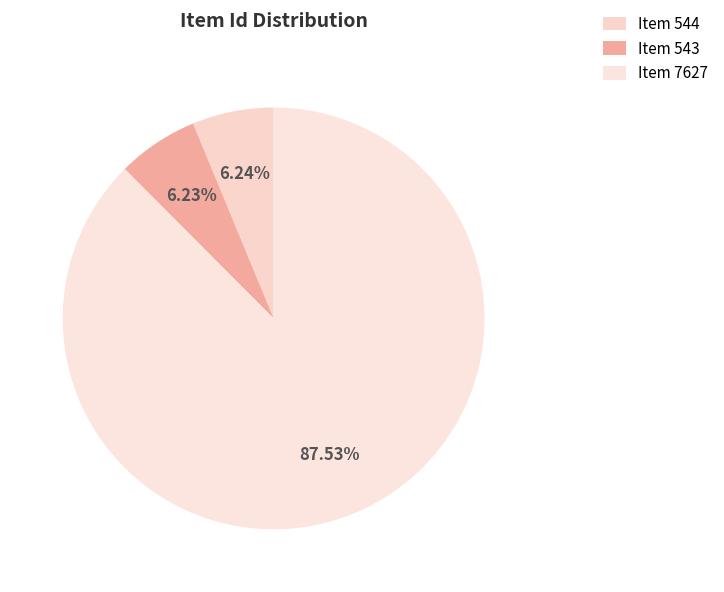

To the nearest percent, what portion does Item 543 represent?

6%